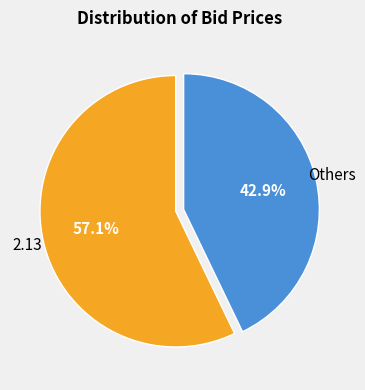

Does any single category account for the majority?

Yes